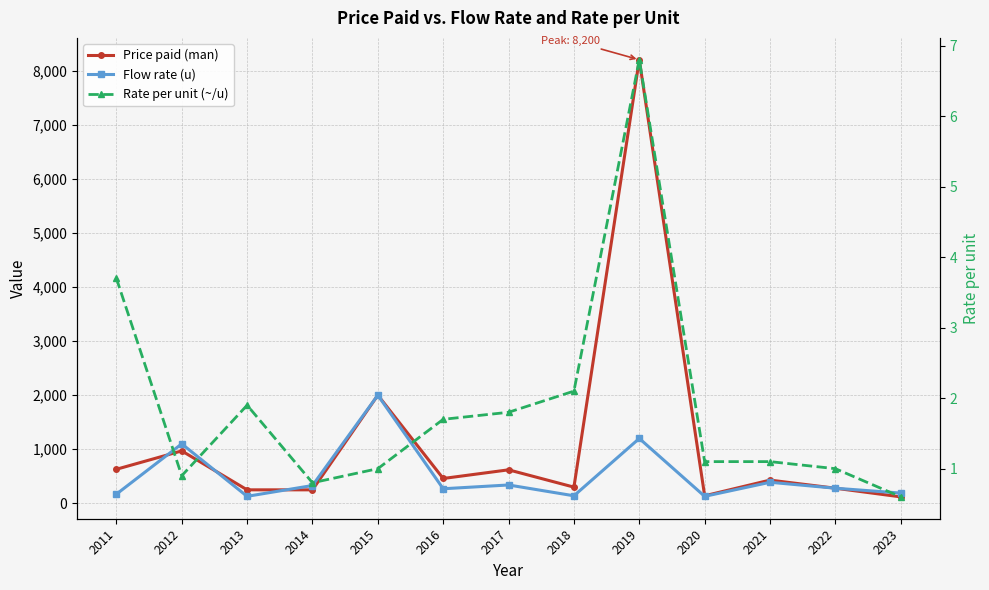

What is the spread (max minus min) of values at 2023?

189.4